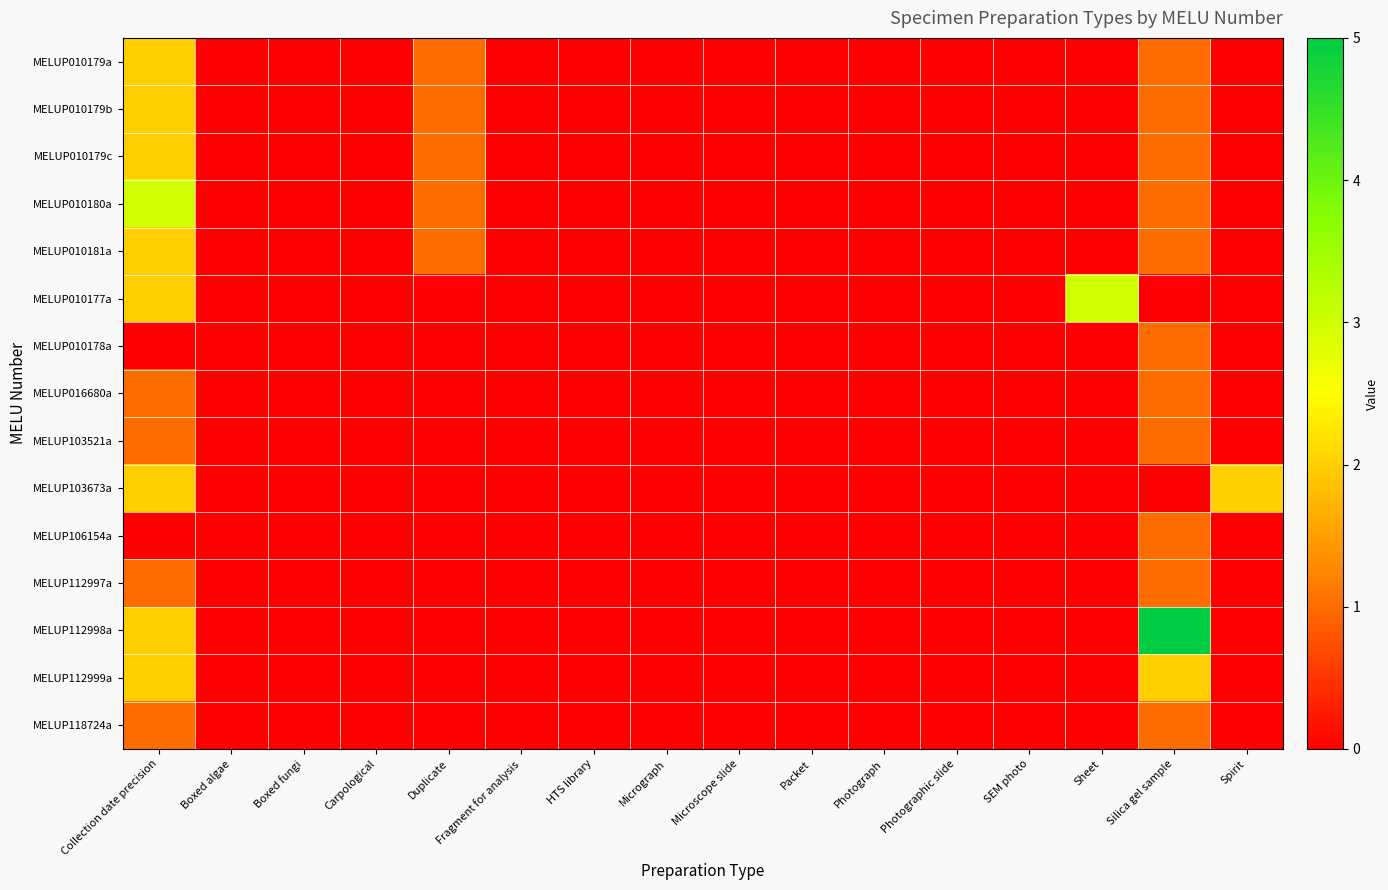

Between Collection date precision and Carpological, which series saw the biggest shift?

MELUP010180a